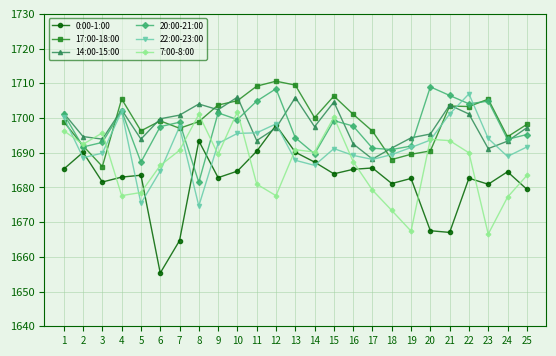

What value does the 0:00-1:00 series have at 4?

1683.0